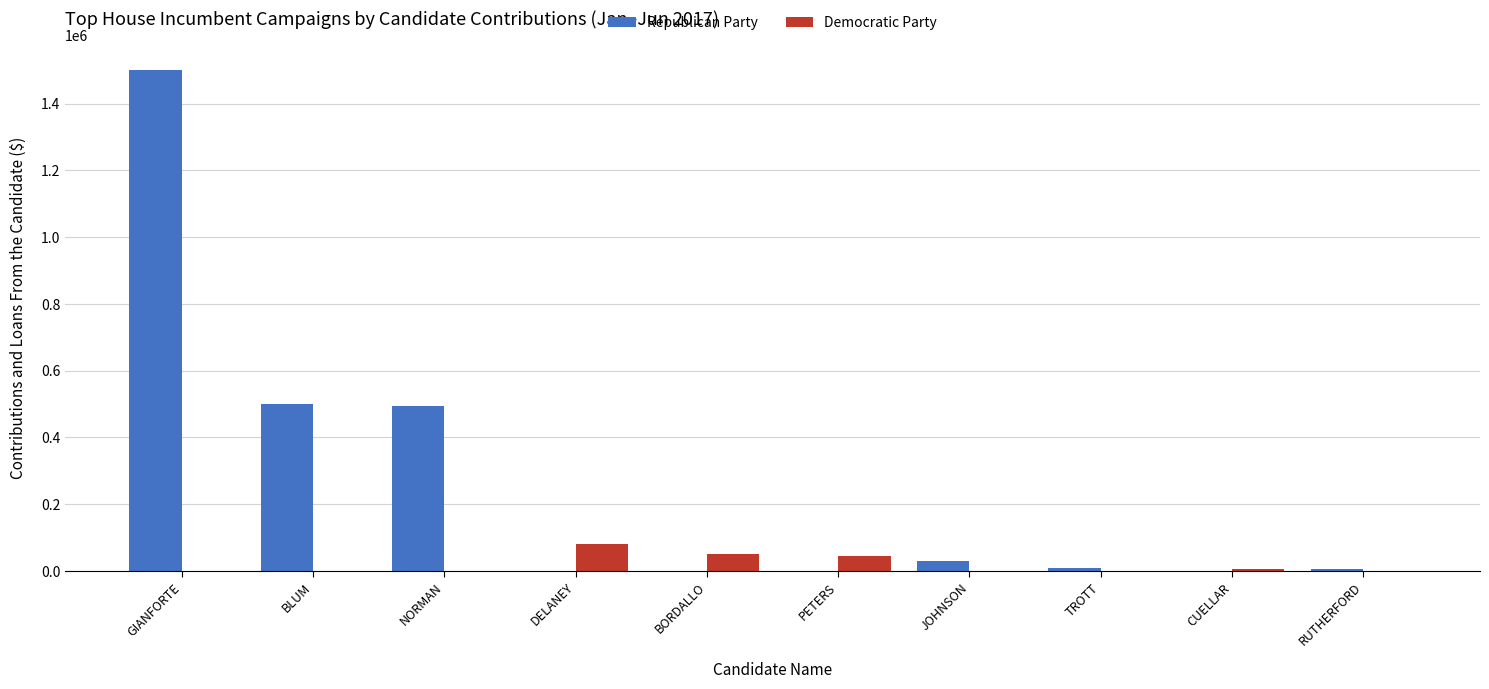

How many data points in Democratic Party are above 0?

4